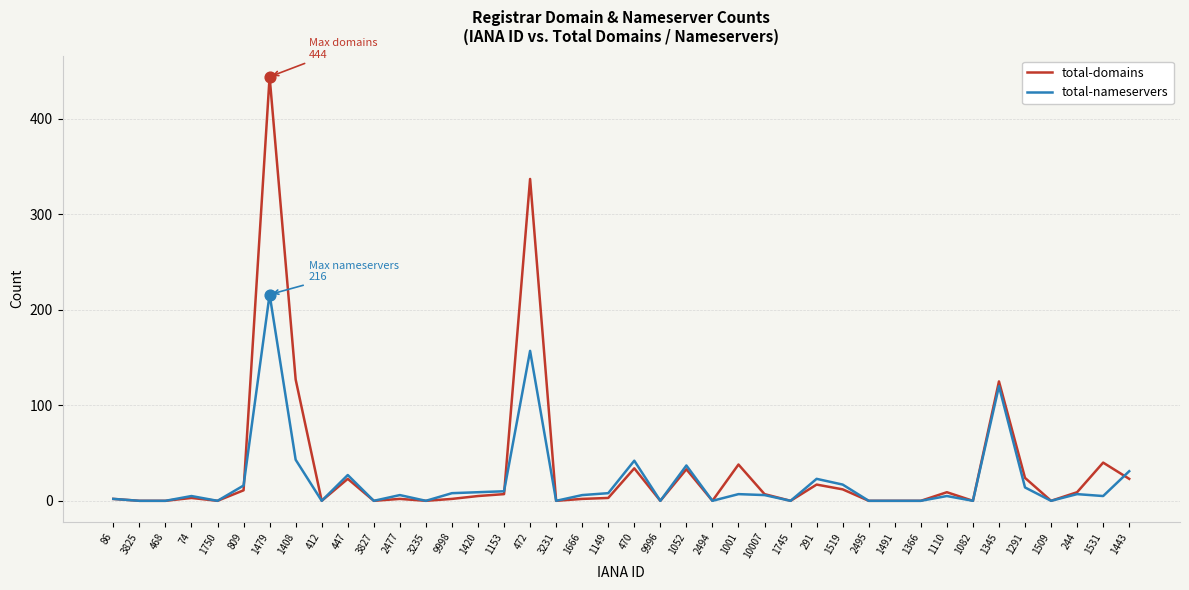

What is the total value across all series at 1408?

170